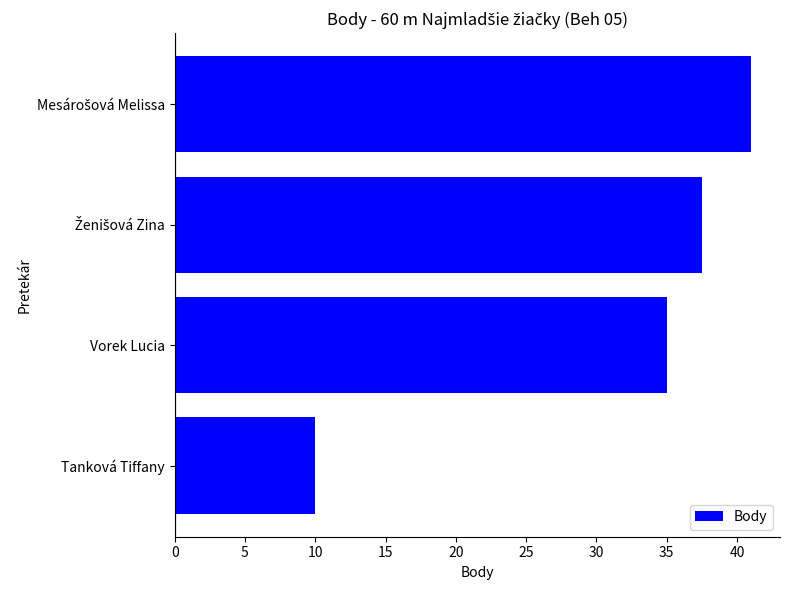

What is the greatest value displayed?

41.0